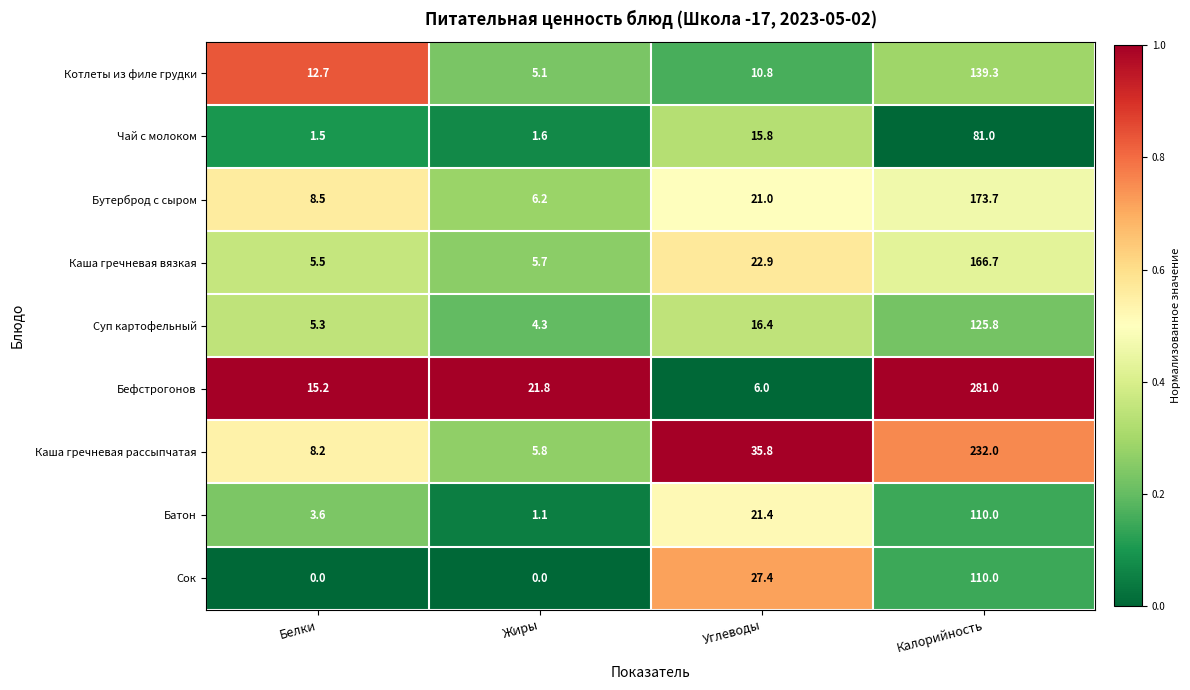

At how many categories does at least one series exceed 0?

4